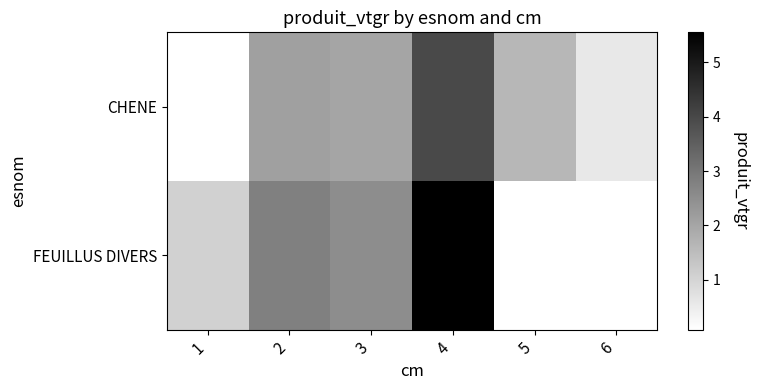

List the series in order of their peak value, highest first.

FEUILLUS DIVERS, CHENE